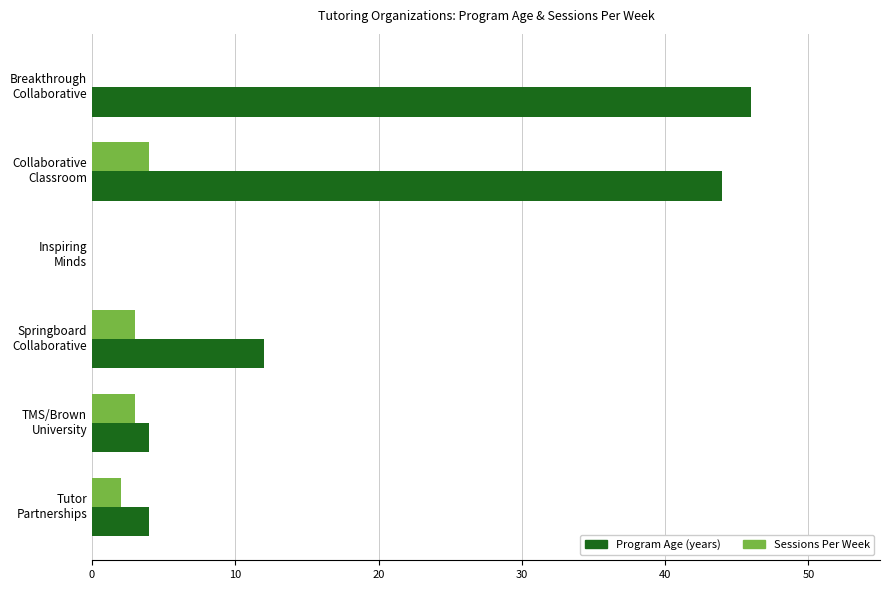

Where is Program Age (years) nearest to the value 23?

Springboard
Collaborative